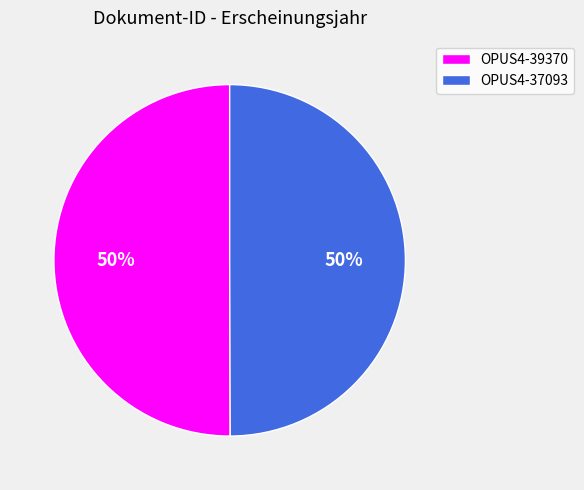

How many slices are in this pie chart?

2